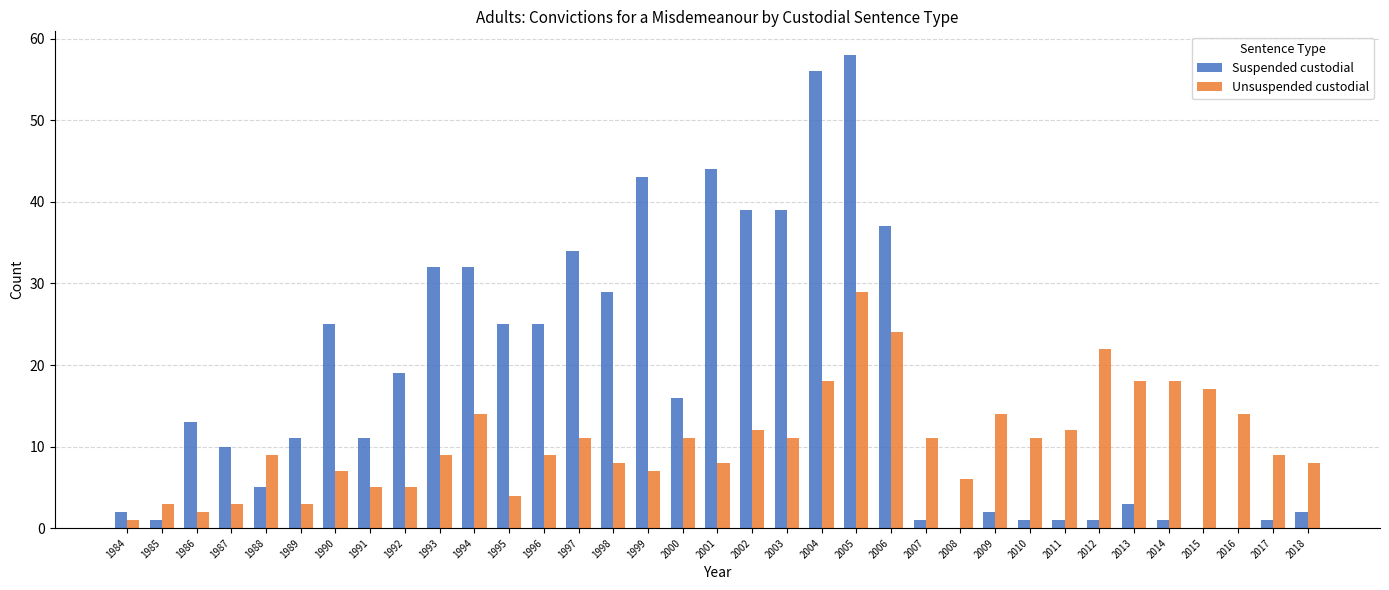

What is the spread (max minus min) of values at 2008?

6